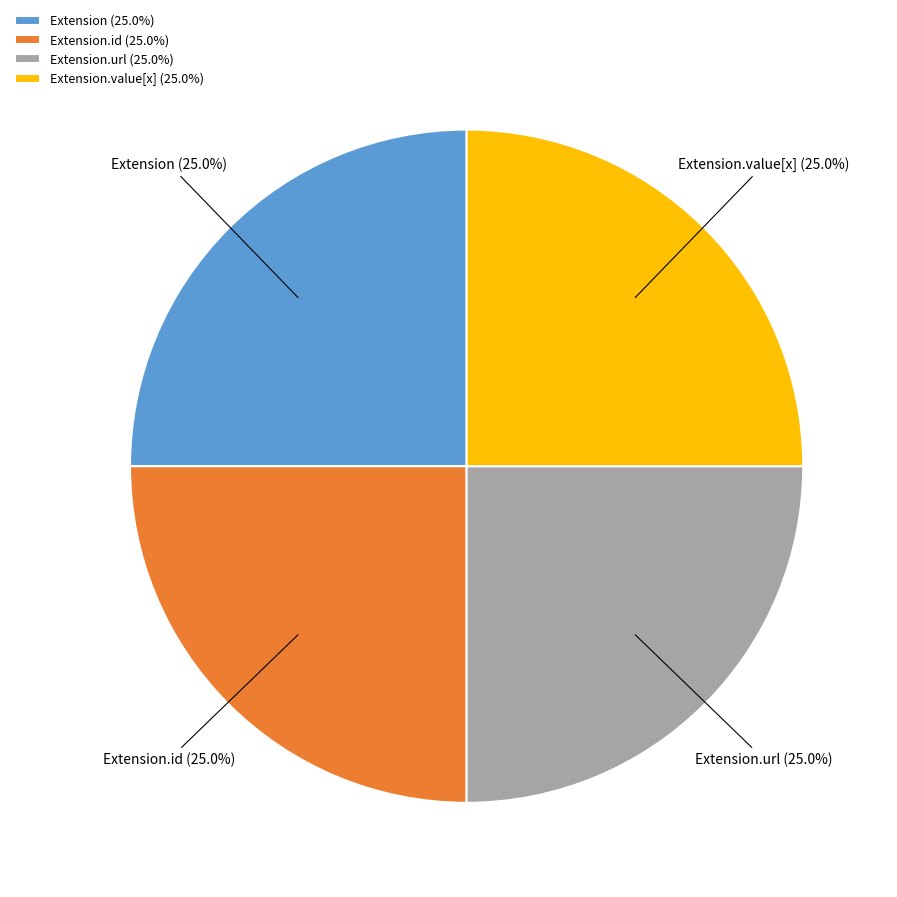

Does Extension represent more than half of the total?

No